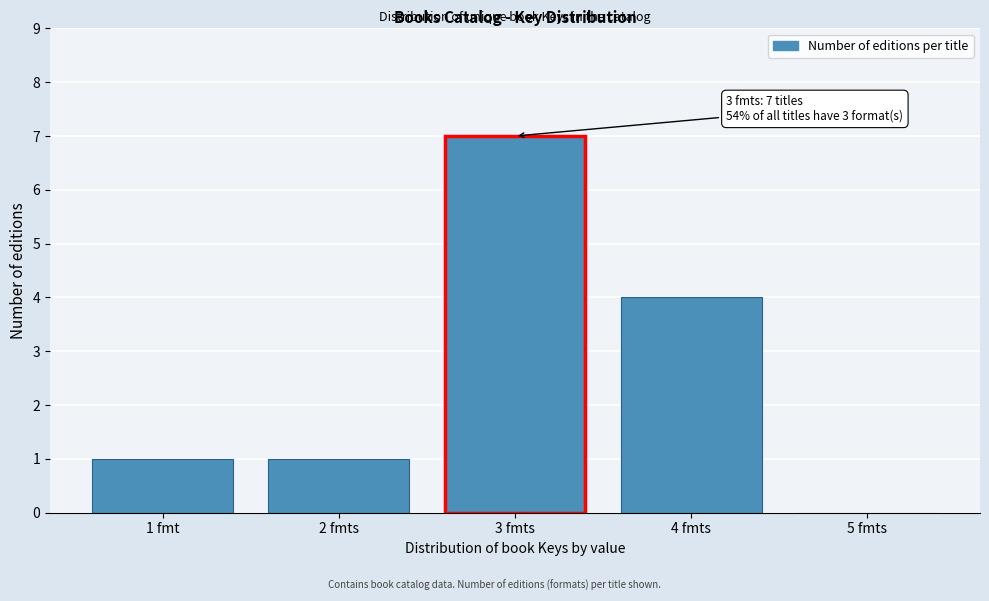

Reading left to right, list all the values displayed in this chart.

1 fmt=1	2 fmts=1	3 fmts=7	4 fmts=4	5 fmts=0